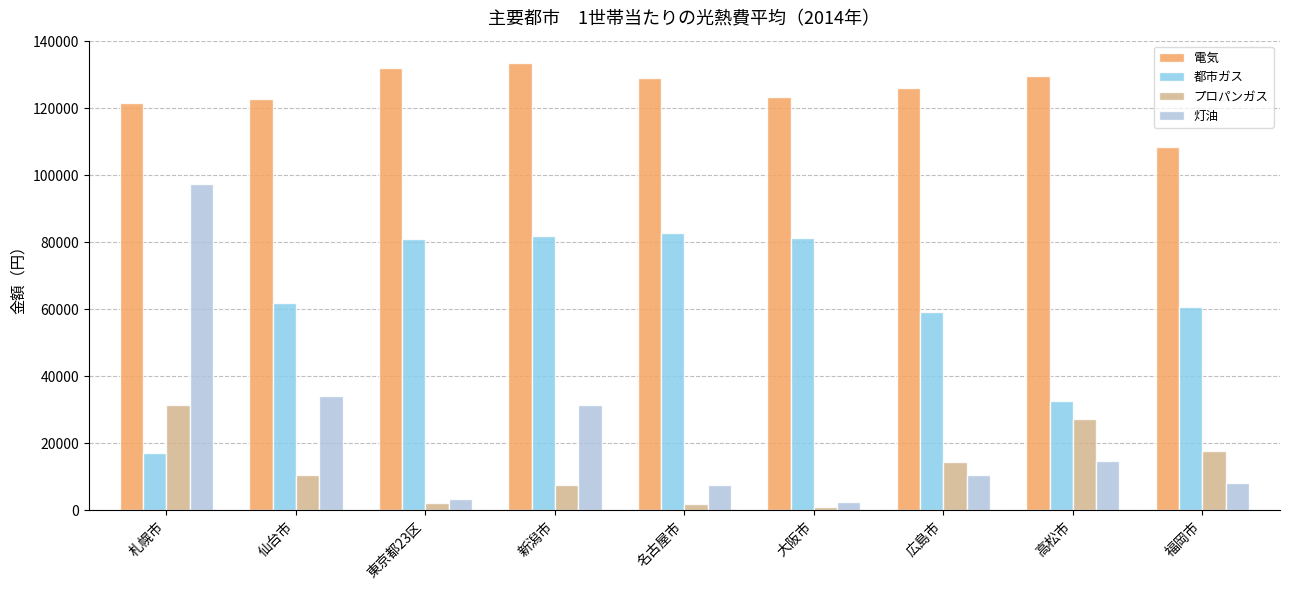

List the series in order of their peak value, lowest first.

プロパンガス, 都市ガス, 灯油, 電気